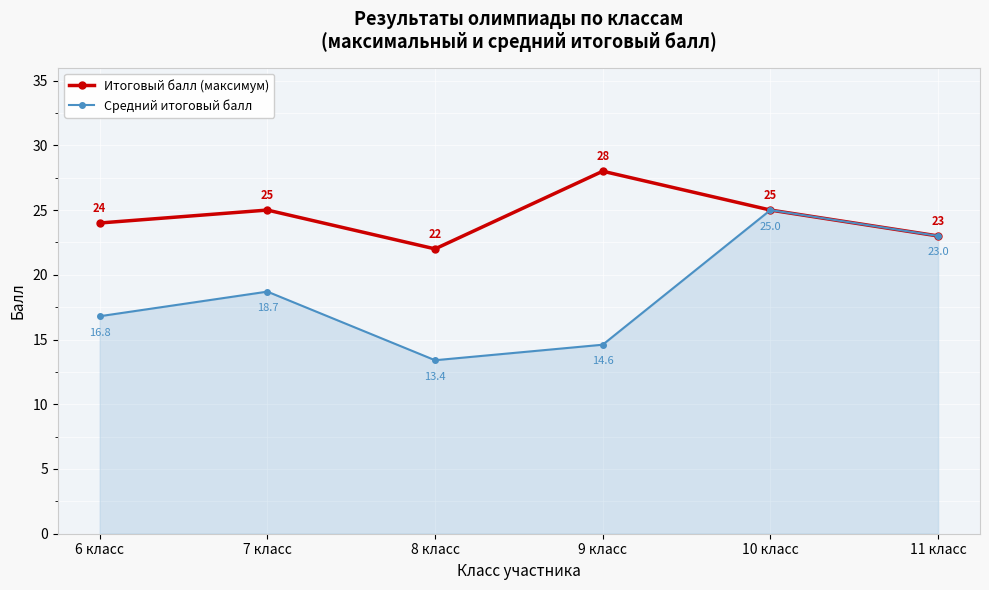

What is the maximum value for Средний итоговый балл?

25.0